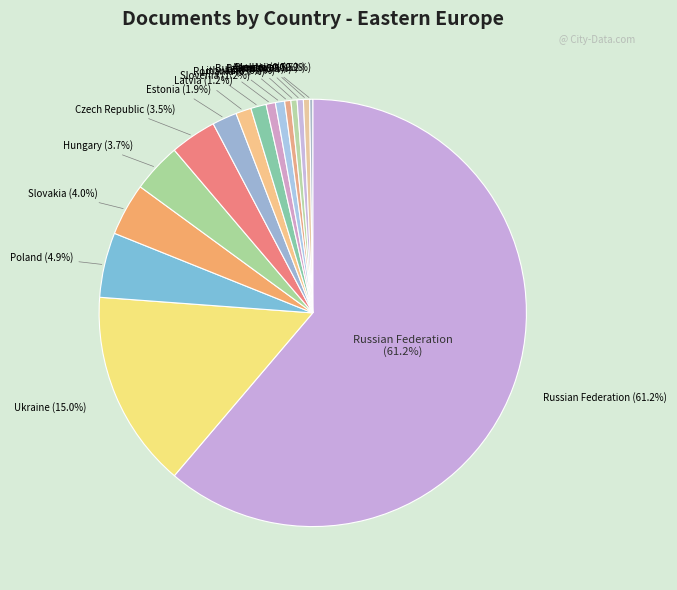

To the nearest percent, what is the difference between the Azerbaijan and Estonia slice percentages?

2%